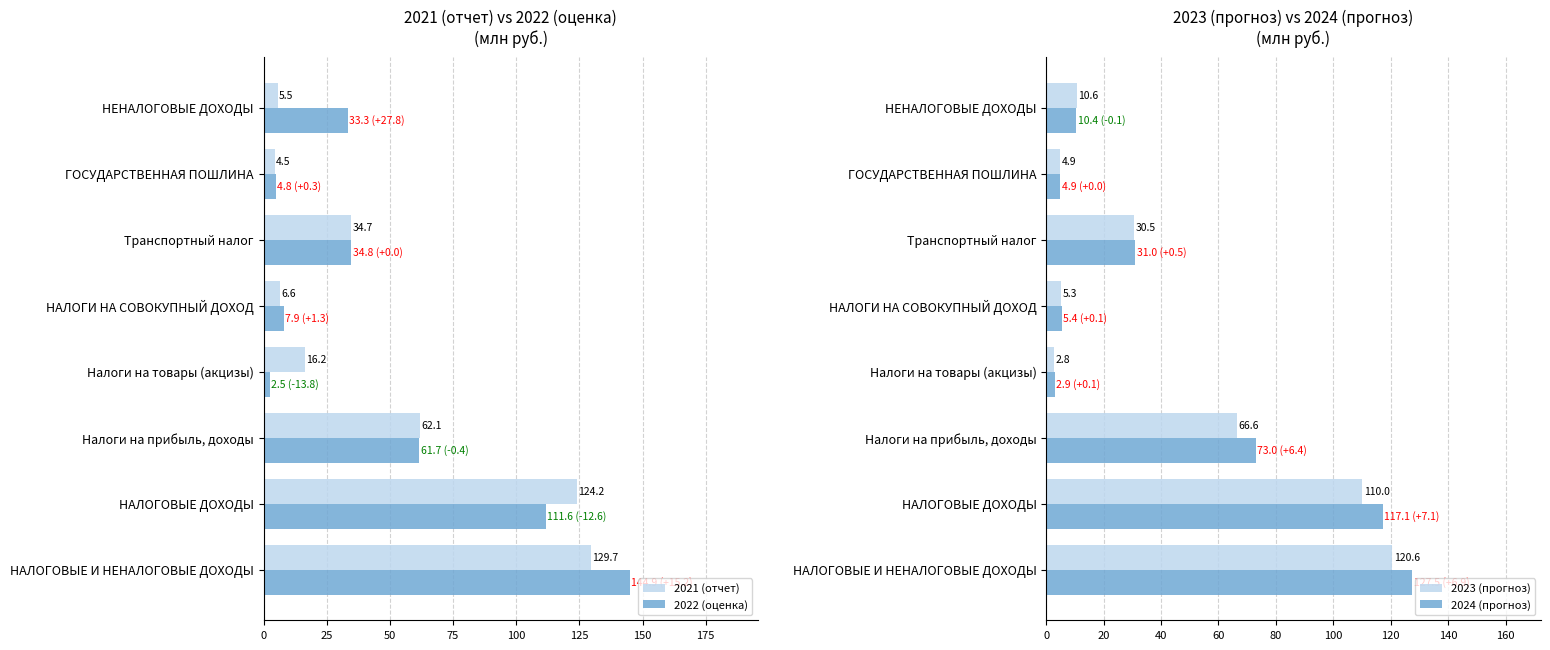

True or false: 2022 (оценка) has a value of 13.3 at Налоги на прибыль, доходы.

False